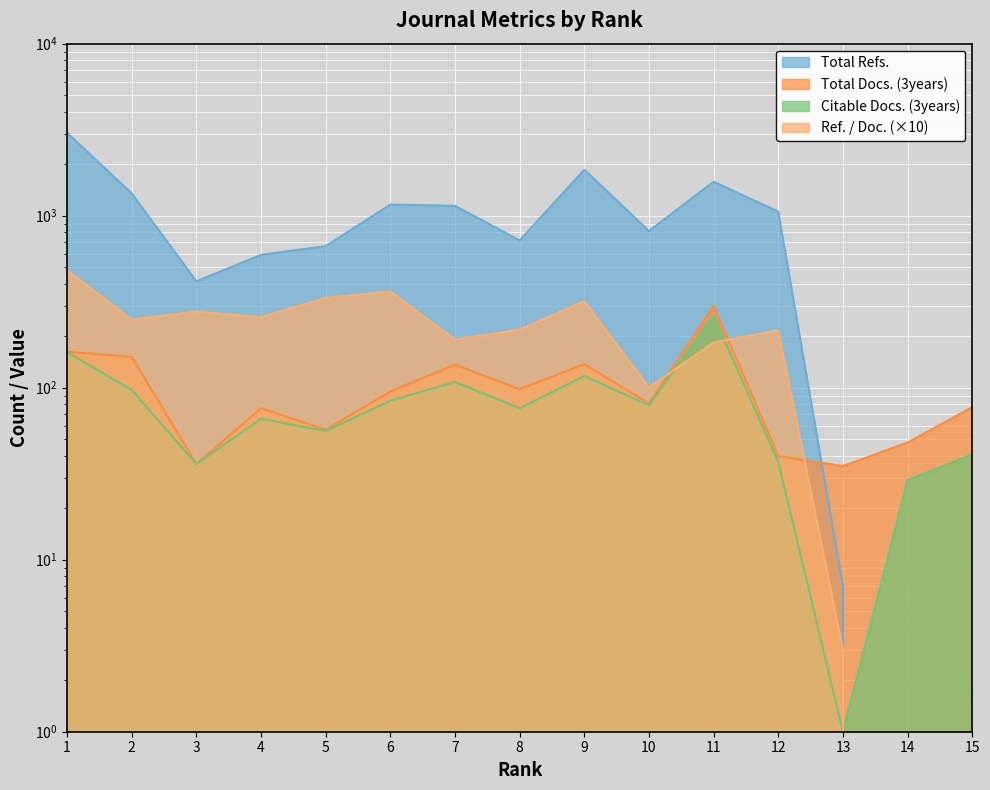

Where does the Citable Docs. (3years) series first go above 76?

1